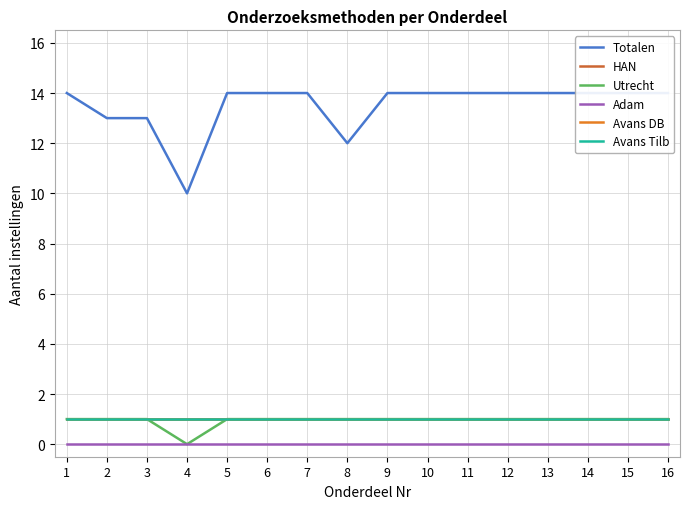

The value of Totalen at 1 is 14. True or false?

True